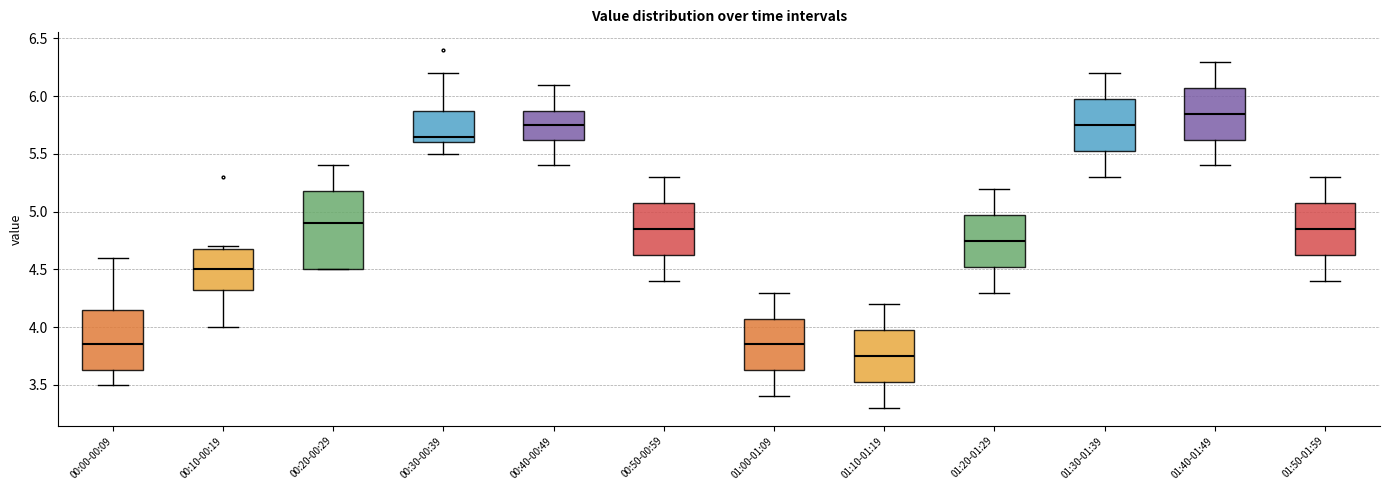

Where does the lower whisker of the box for 00:30-00:39 end on the y-axis? The values are not printed on the chart, so give them approximately, as read against the axis.

5.50